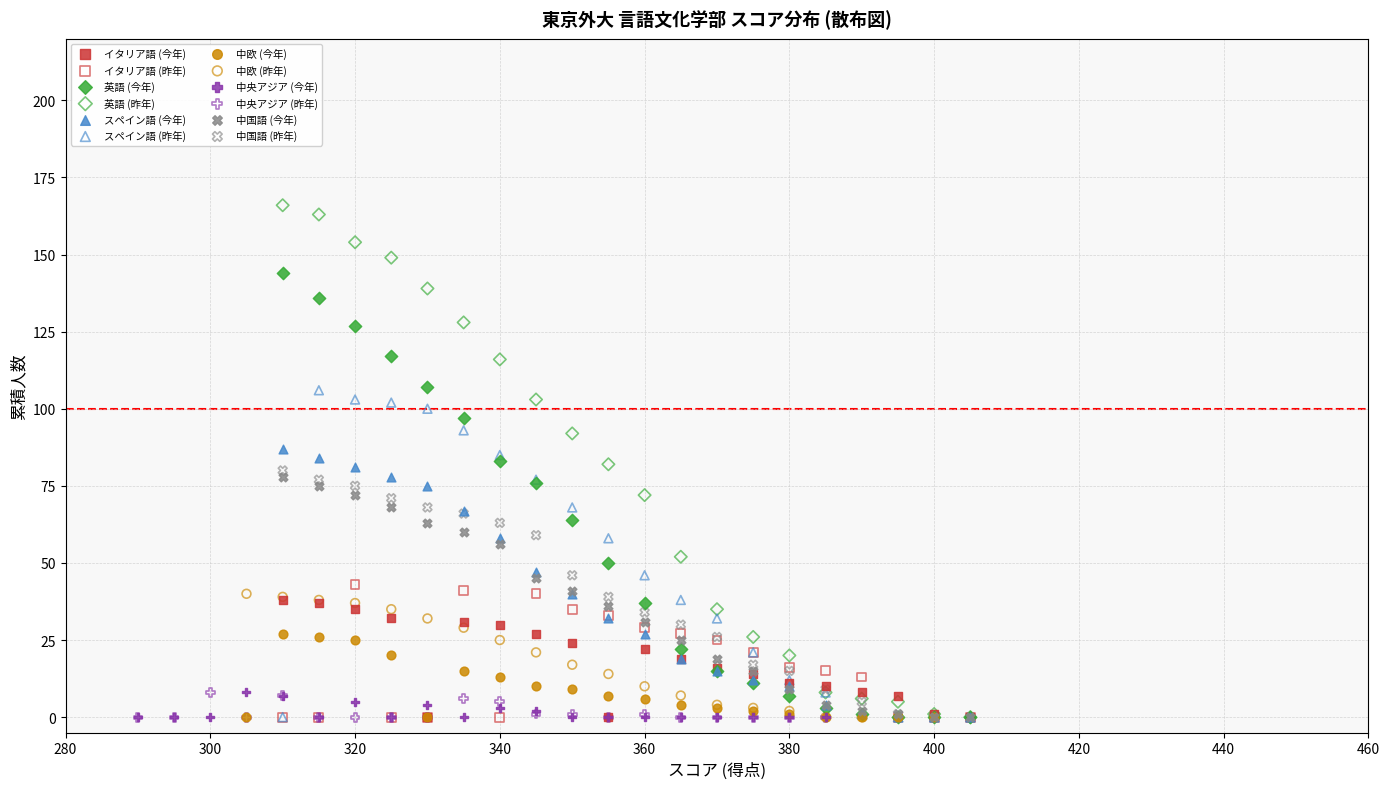

Which series reaches the maximum Y coordinate?

英語 (昨年)